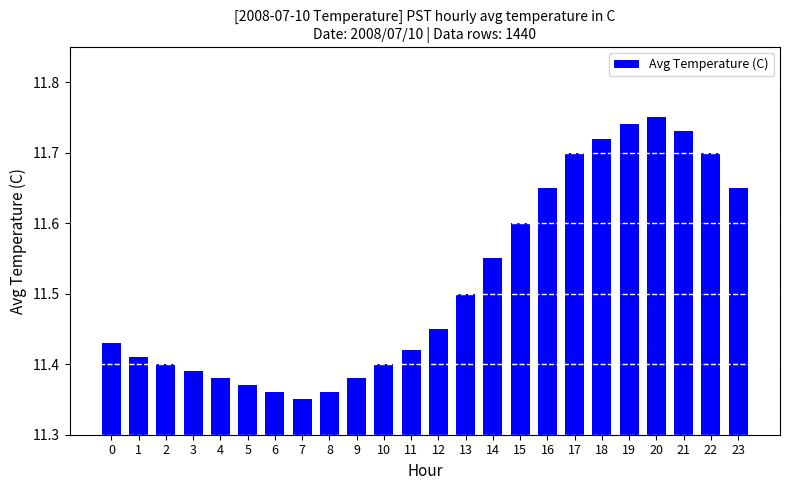

What is the difference between the values at 18 and 7?

0.4